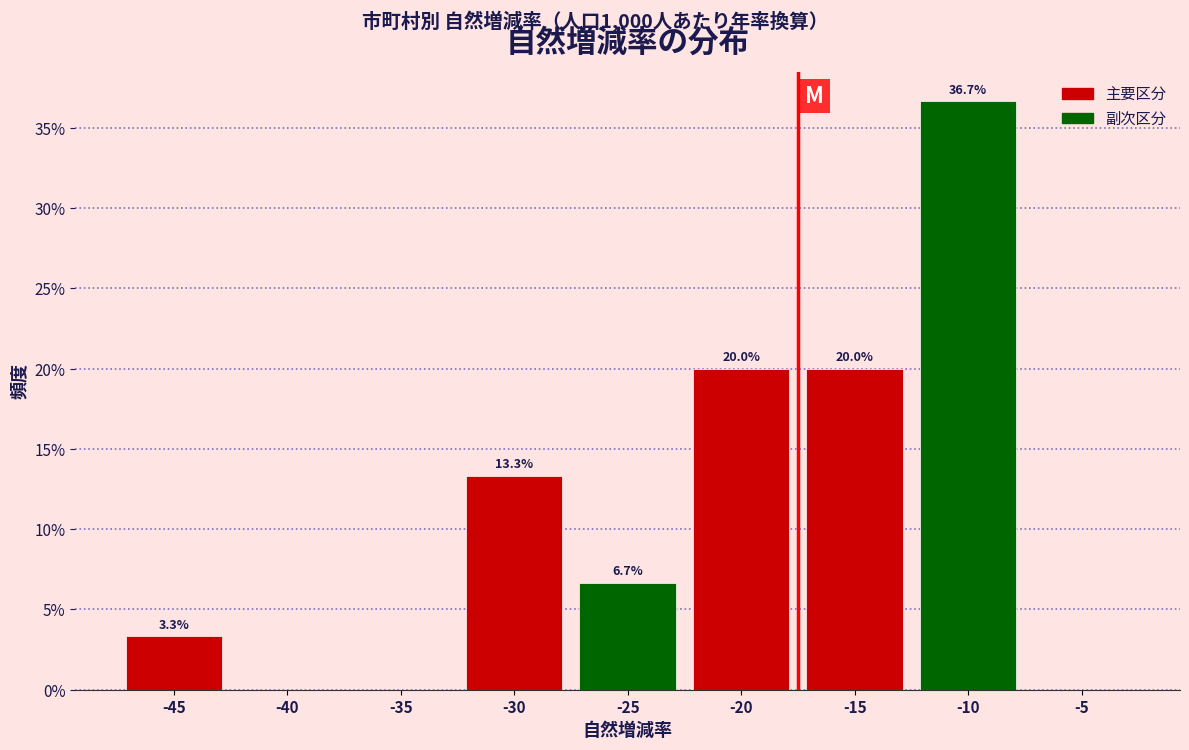

Reading left to right, extract all data points from this chart.

-45=3.3	-40=0.0	-35=0.0	-30=13.3	-25=6.7	-20=20.0	-15=20.0	-10=36.7	-5=0.0